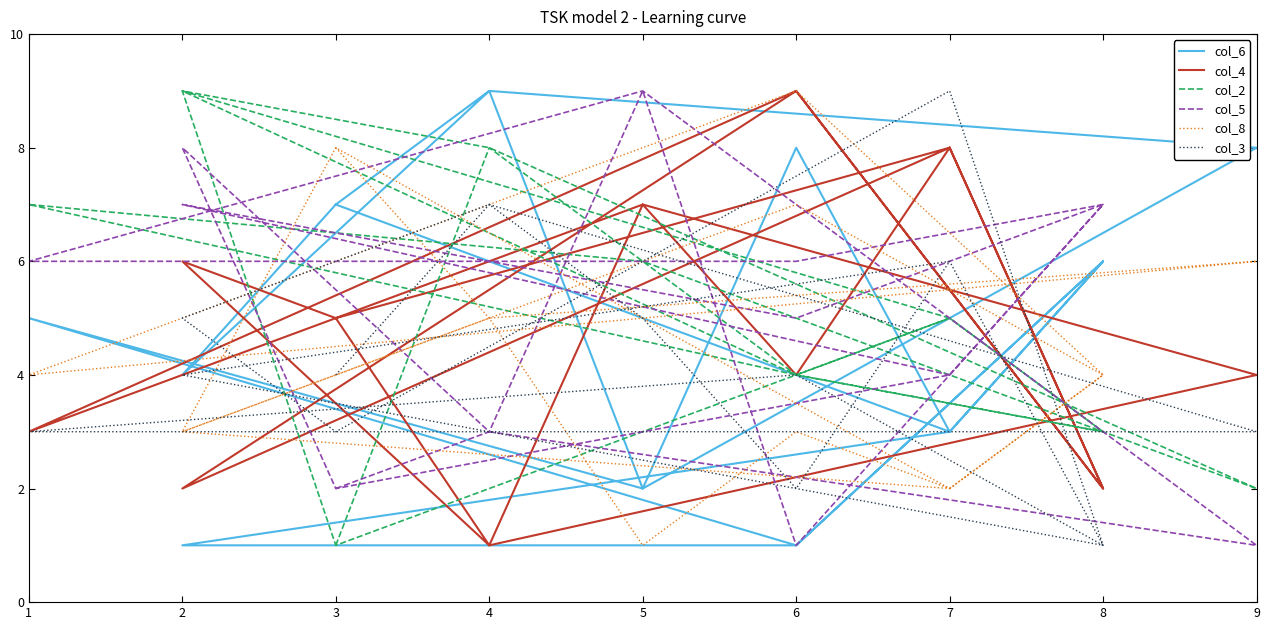

At which category does the chart reach its minimum across all series?

2